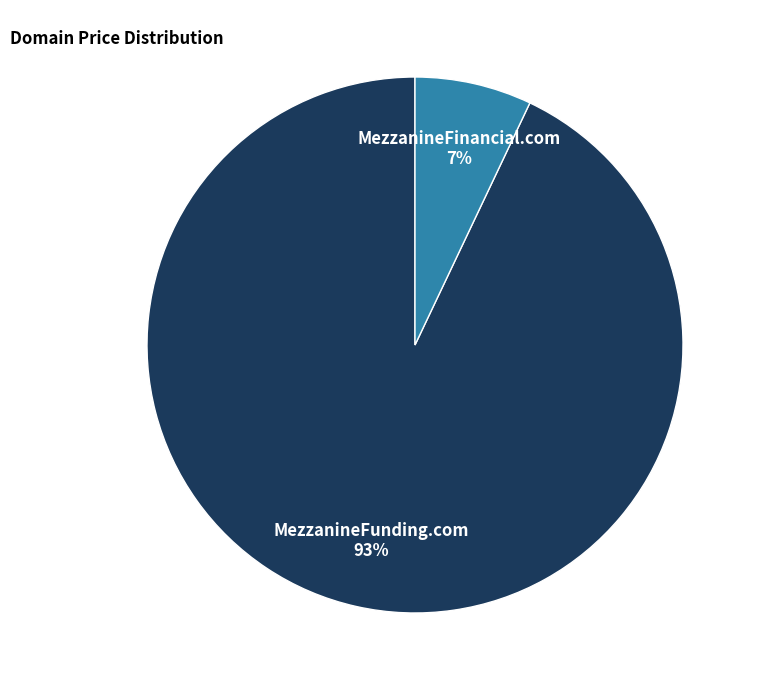

To the nearest percent, what is the average slice percentage?

50%